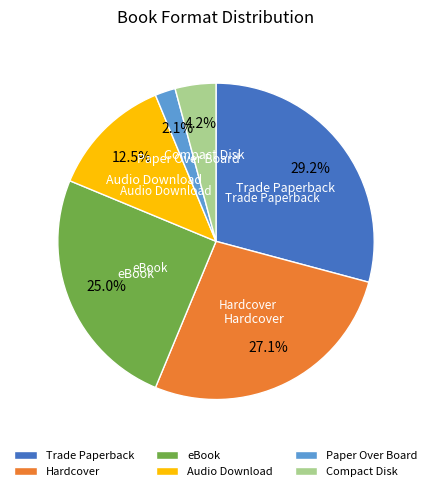

Which has a higher value, Audio Download or eBook?

eBook